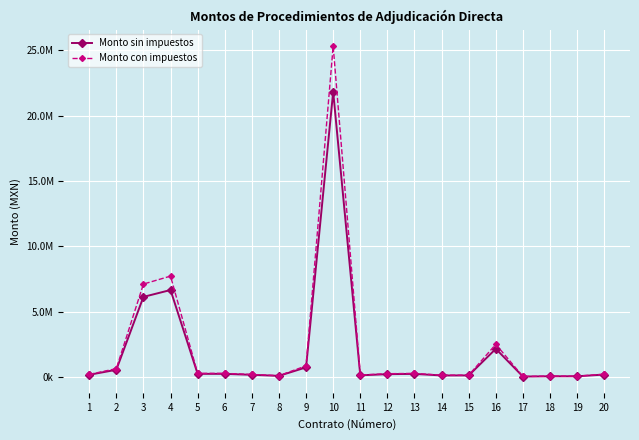

What is the greatest value displayed?

25322169.3